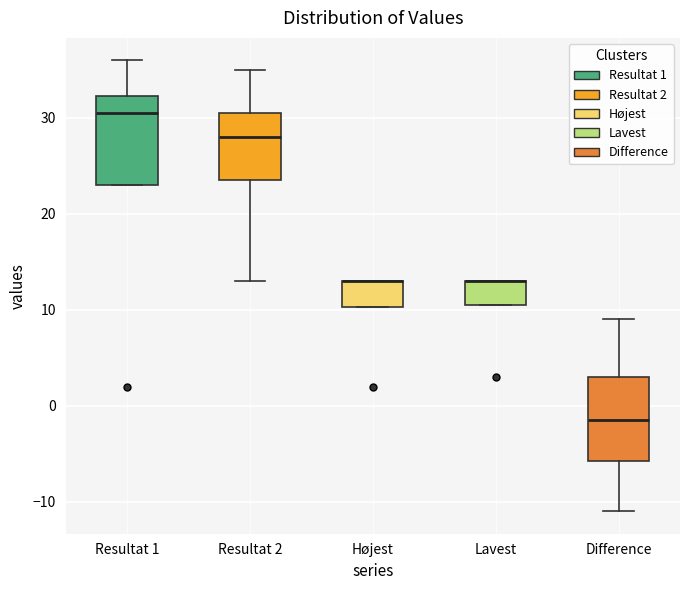

Where is the lower edge of the box for Lavest on the y-axis? The values are not printed on the chart, so give them approximately, as read against the axis.

11